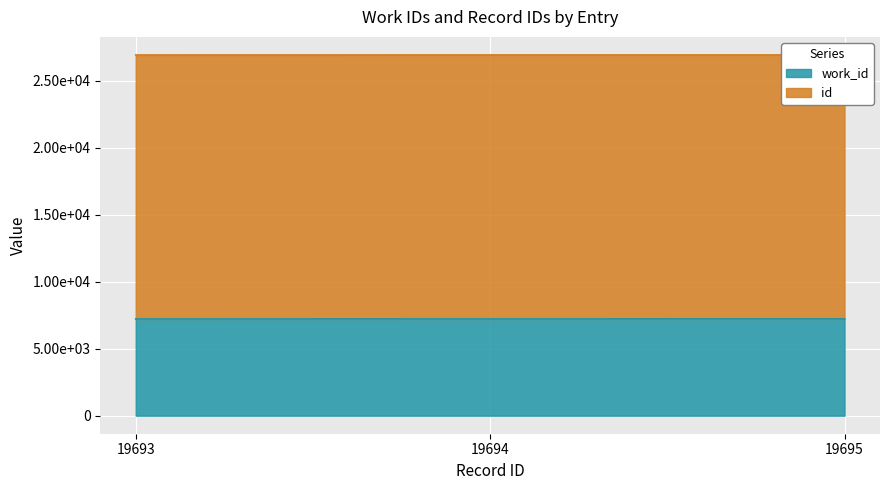

Is the value of id at 19694 greater than the value of work_id at 19694?

Yes